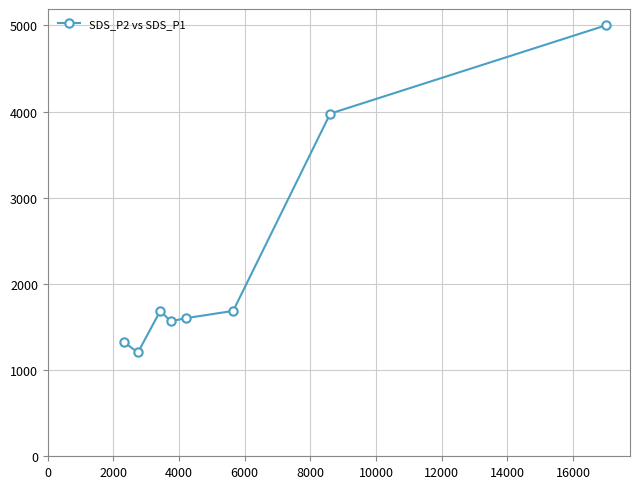

True or false: there are more than 0 points higher than both neighbors.

True